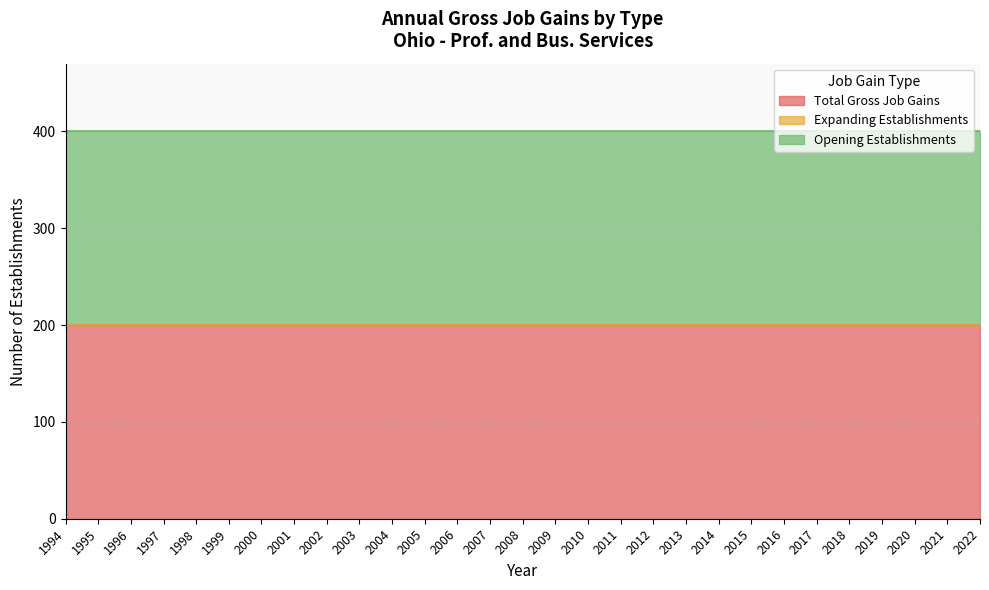

Which label corresponds to the largest value in the chart?

1994